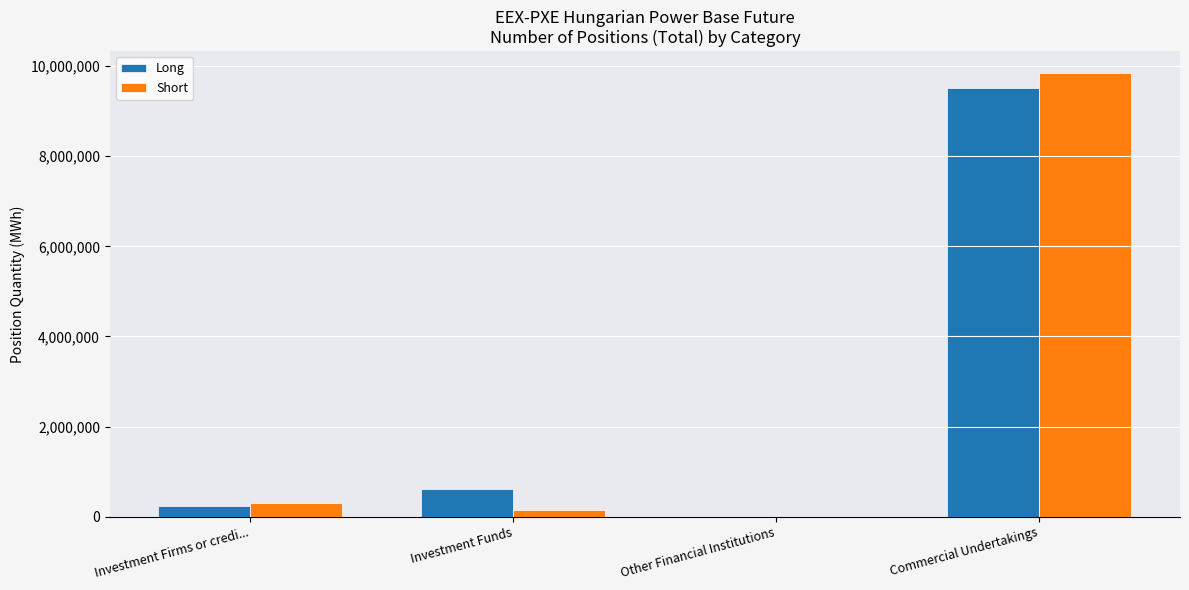

How many distinct data groups are displayed?

2